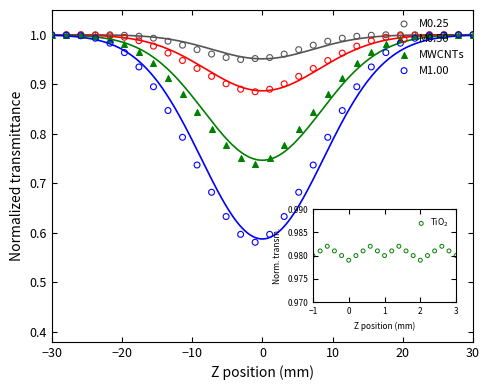

At how many categories does at least one series exceed 0?

30